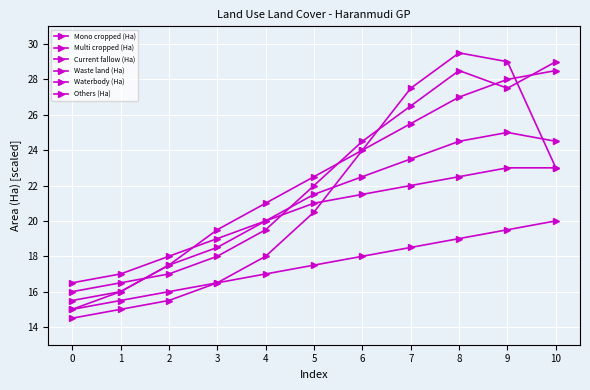

How many series are shown in this chart?

6